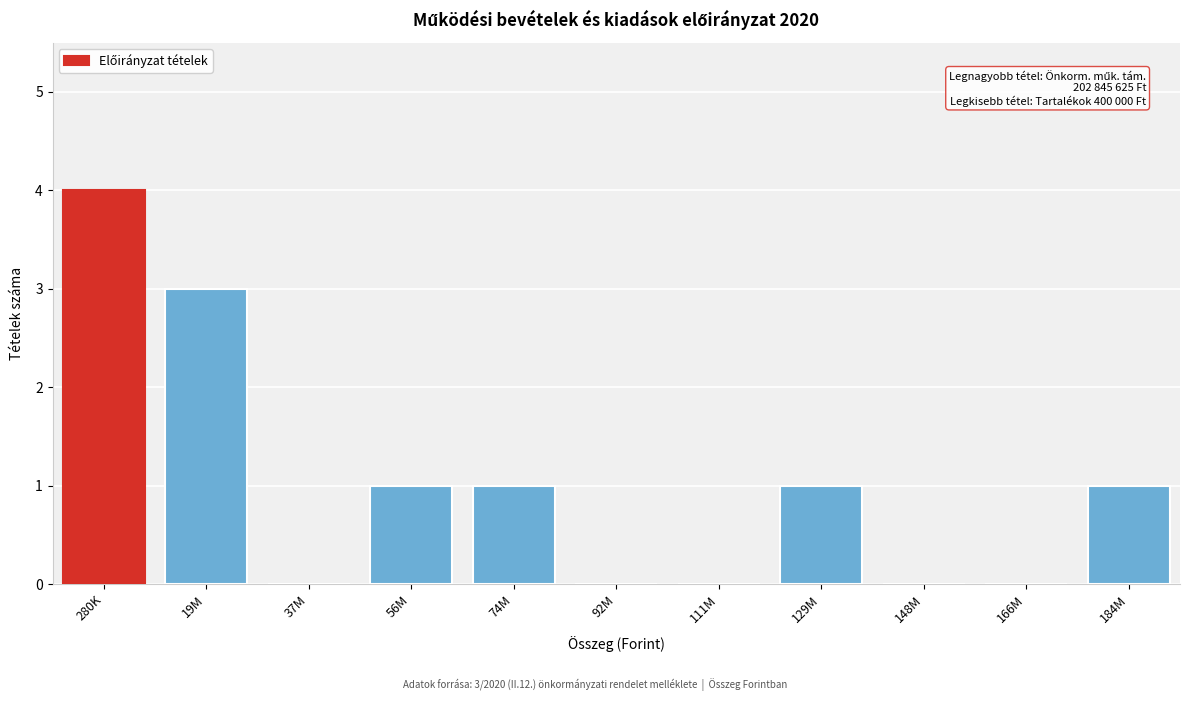

Reading left to right, what are all the values shown in this chart?

280K=4	19M=3	37M=0	56M=1	74M=1	92M=0	111M=0	129M=1	148M=0	166M=0	184M=1